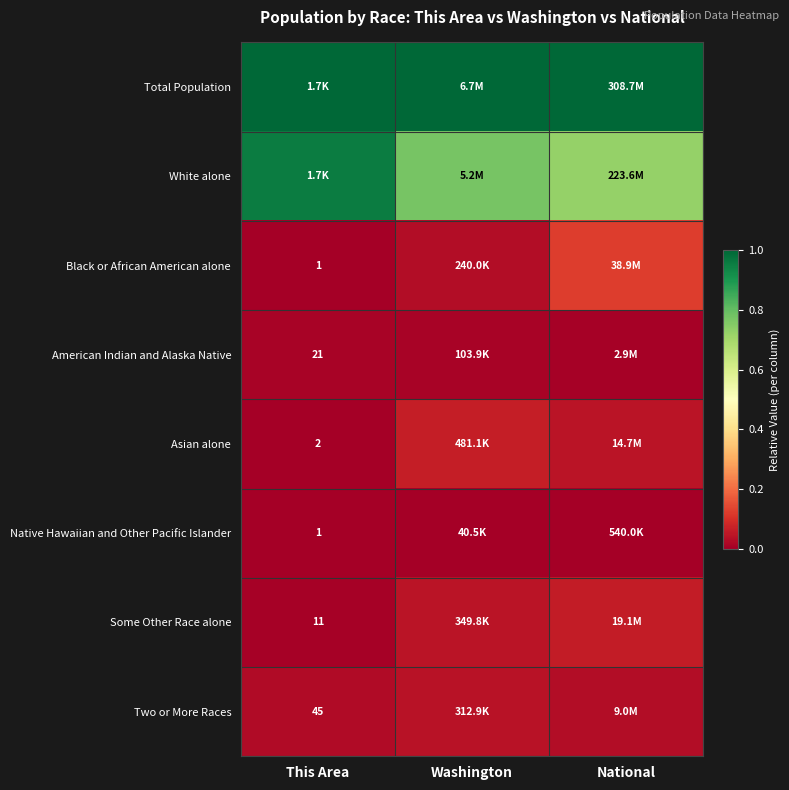

Where is Black or African American alone nearest to the value 0?

This Area